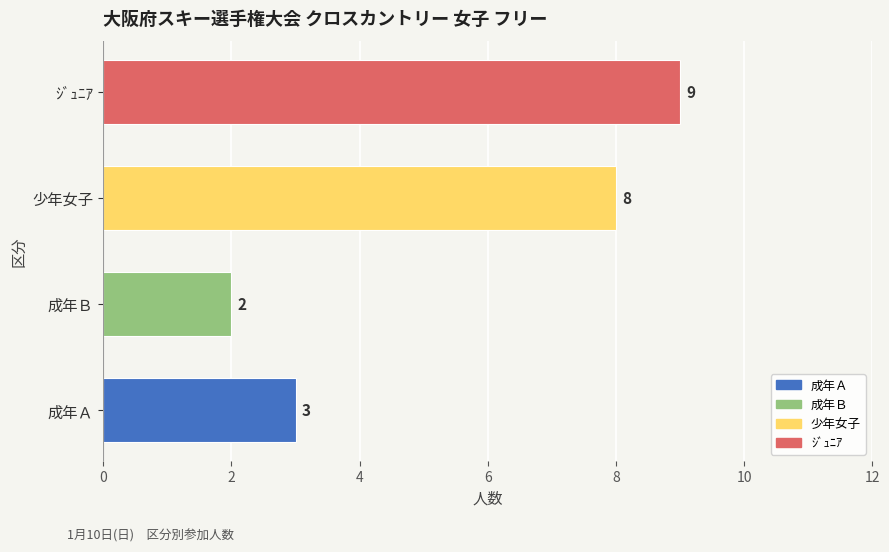

What is the value of the 3rd bar from the left?

8